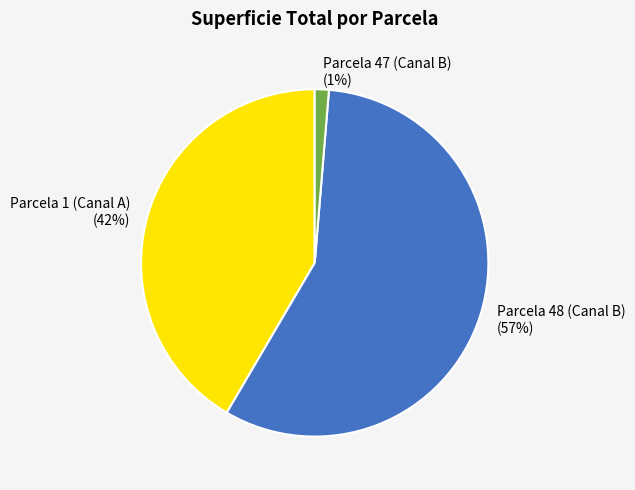

Combined, do Parcela 1 (Canal A) and Parcela 47 (Canal B) account for over 50%?

No